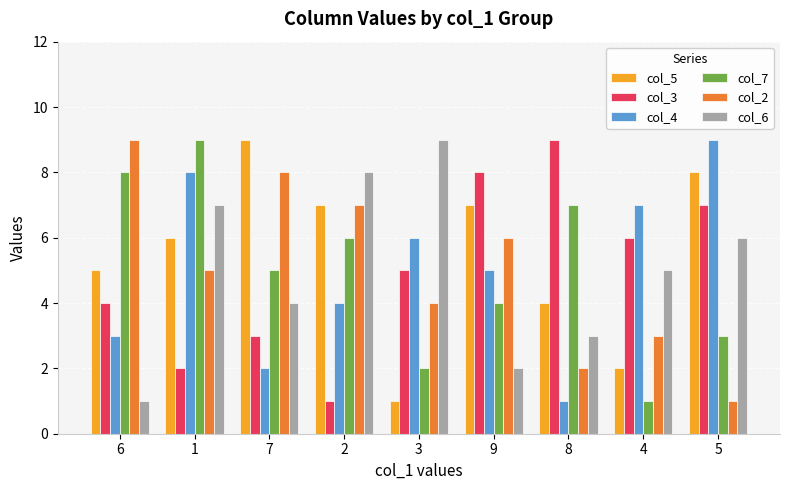

At how many categories does at least one series exceed 5?

9